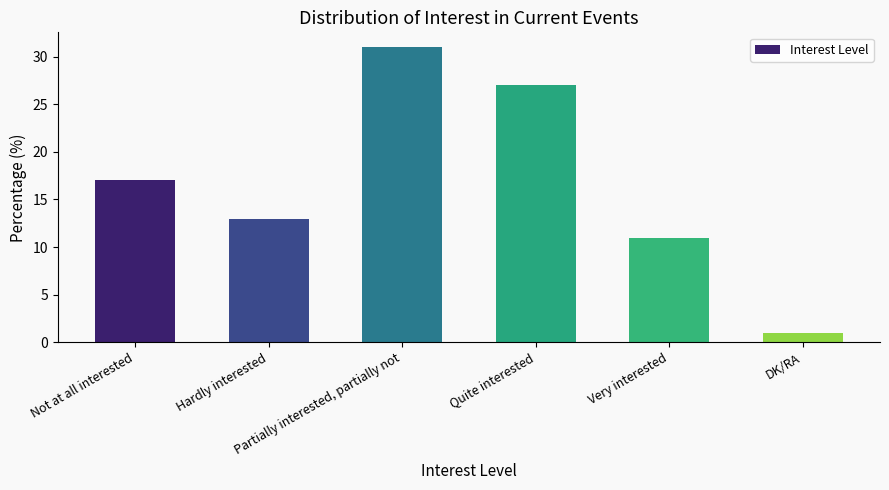

At which category does the chart reach its peak across all series?

Partially interested, partially not